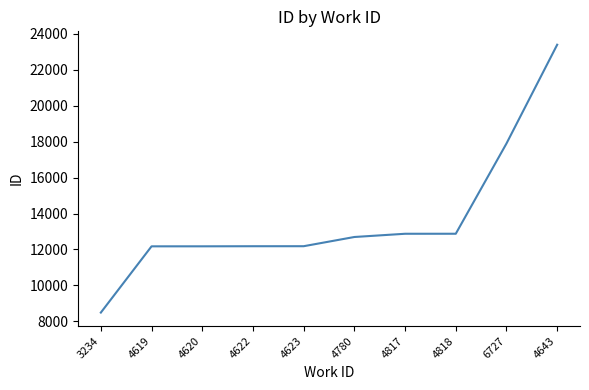

What is the difference between the maximum and minimum values?

14916